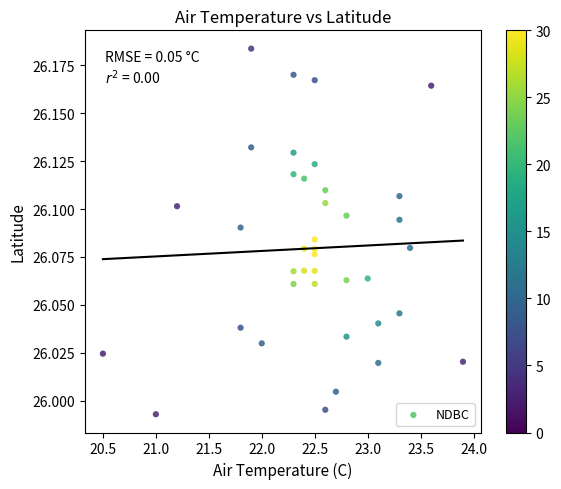

What is the range of X values (max minus min)?

3.4